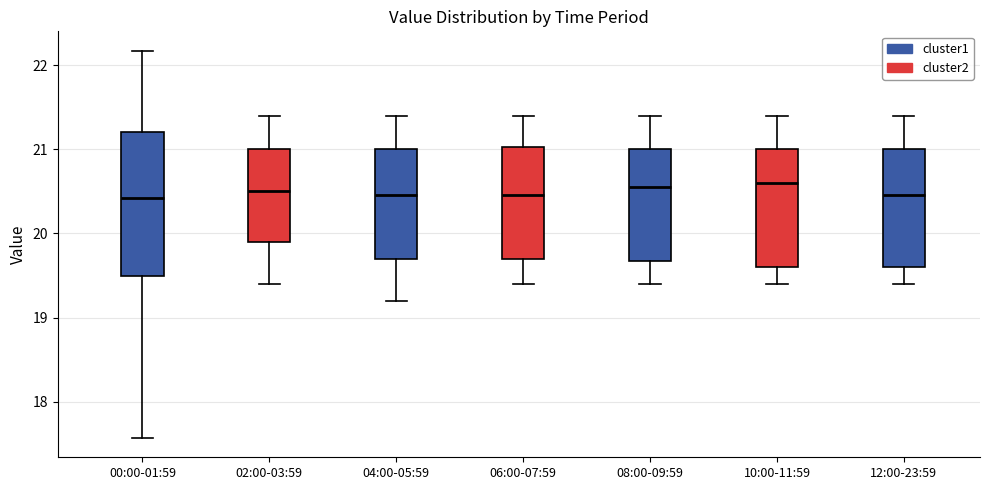

Which box is the tallest, from its lower edge to its upper edge?

00:00-01:59